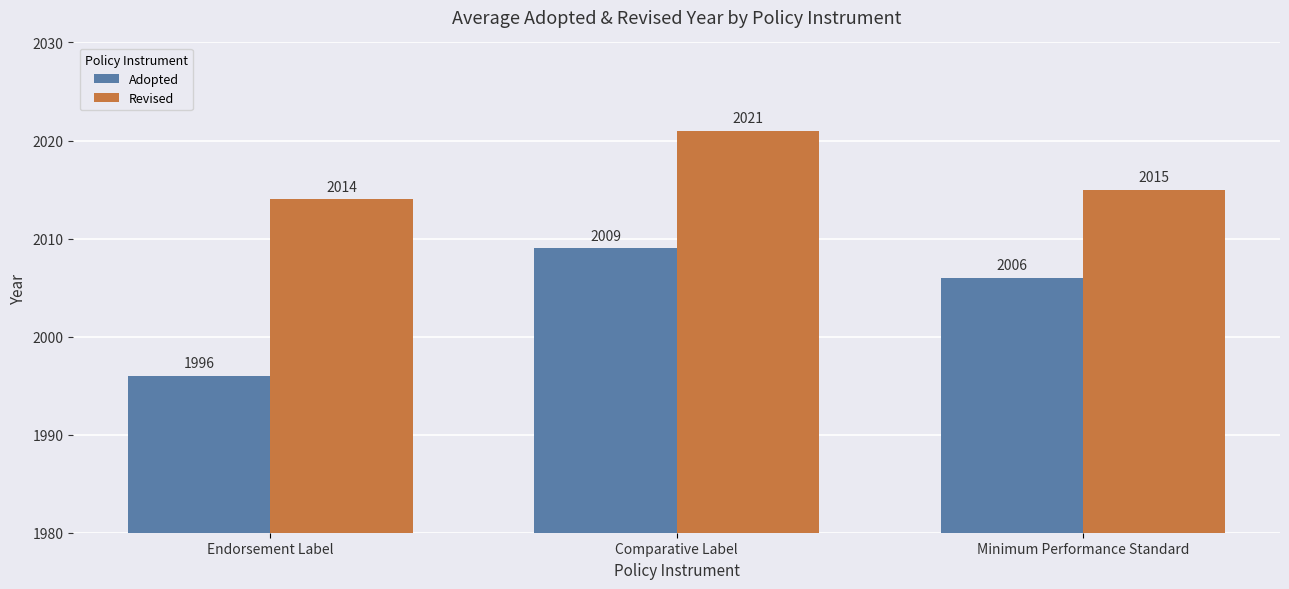

What is the highest value of the Adopted series?

2009